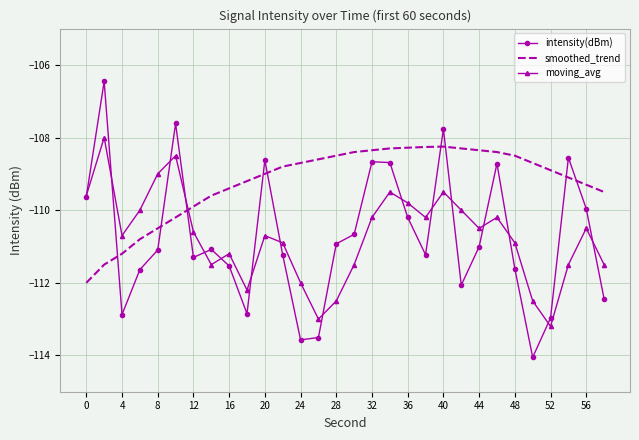

Which series has the widest spread of values?

intensity(dBm)